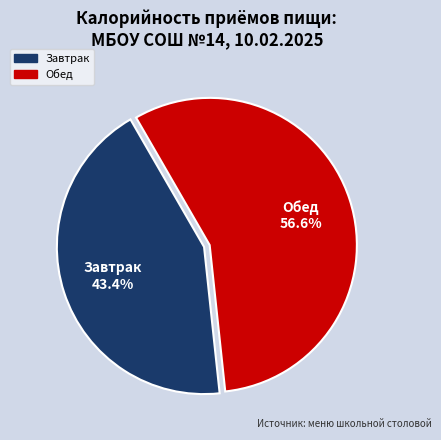

To the nearest percent, what portion does Обед represent?

57%